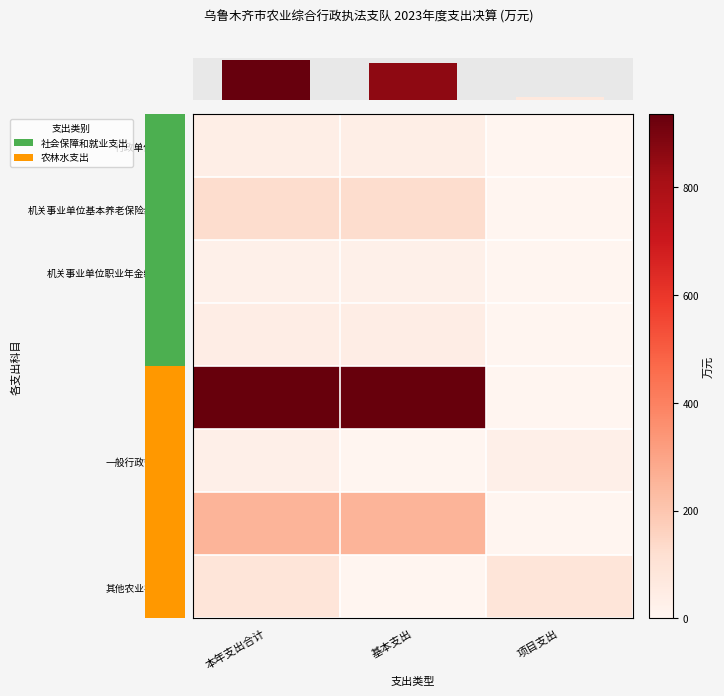

How many values in 一般行政管理事务 are above zero?

2